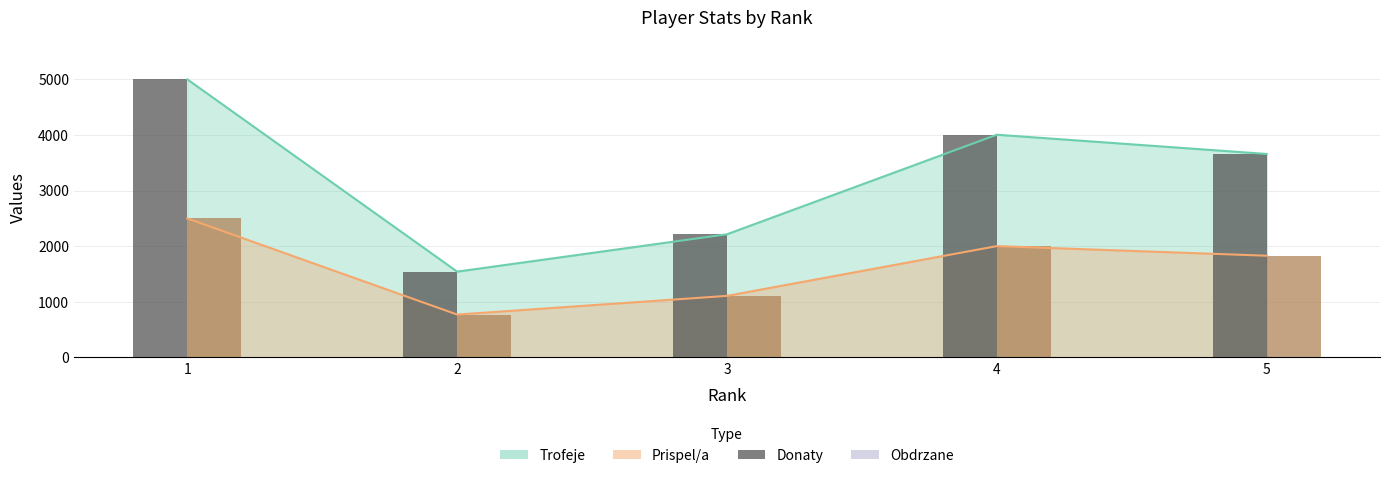

At which label does Prispel/a (bars) first exceed 1829?

1